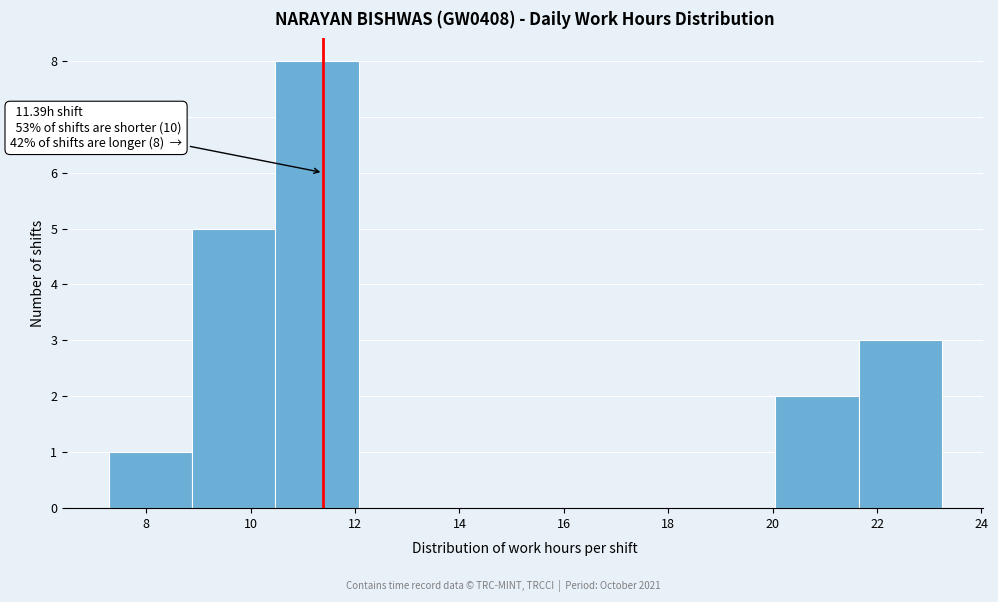

Which range on the x-axis has the tallest bar?

10.4 to 12.0